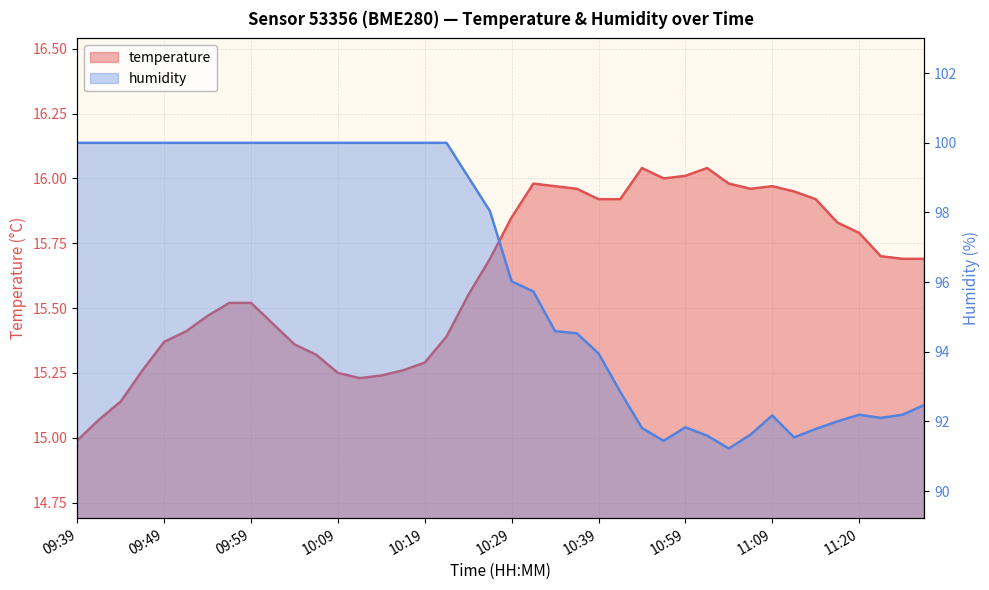

Which has a higher value, 10:09 or 09:39?

10:09